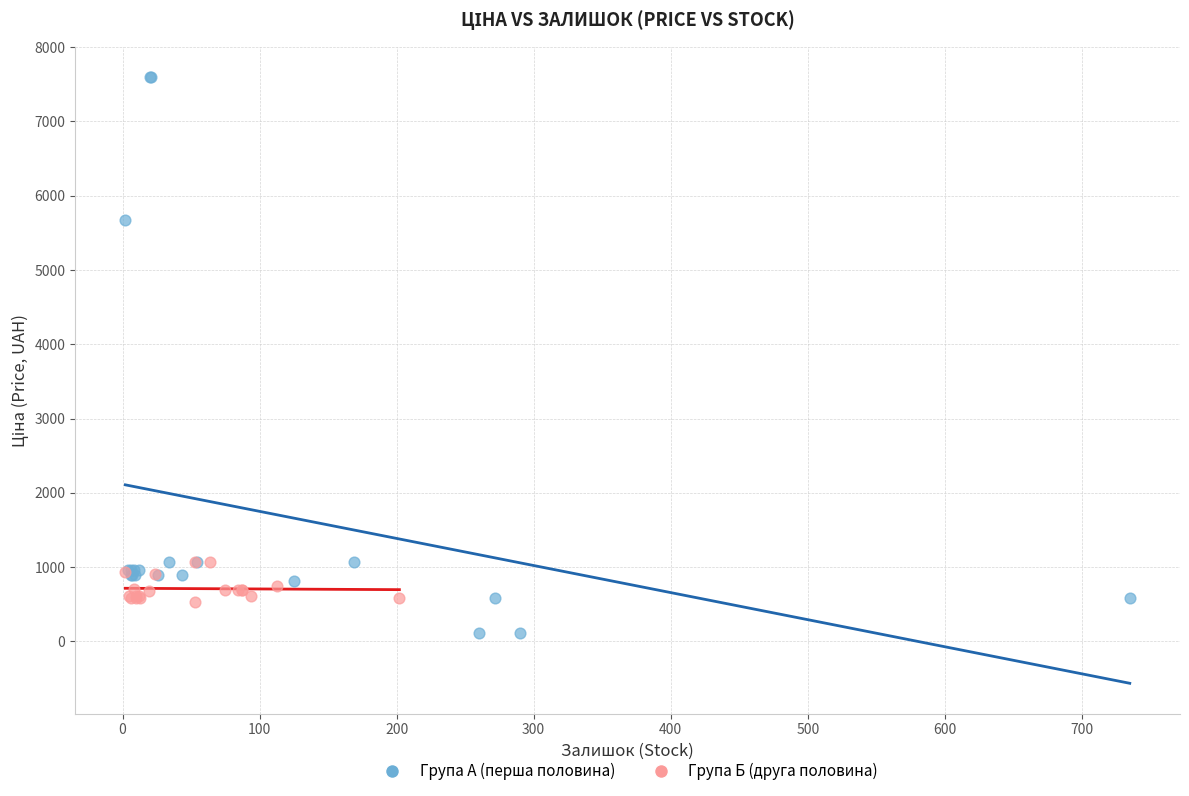

Which series contains the highest Y value?

Група А (перша половина)